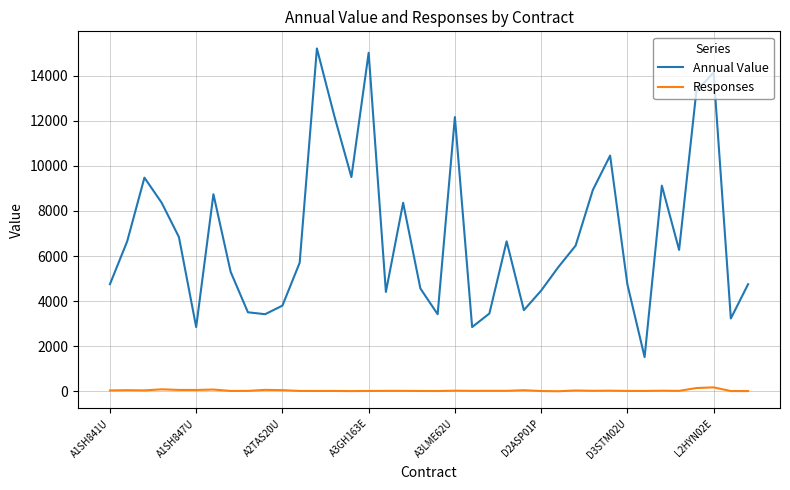

What is the average value of the Annual Value series?

6938.9